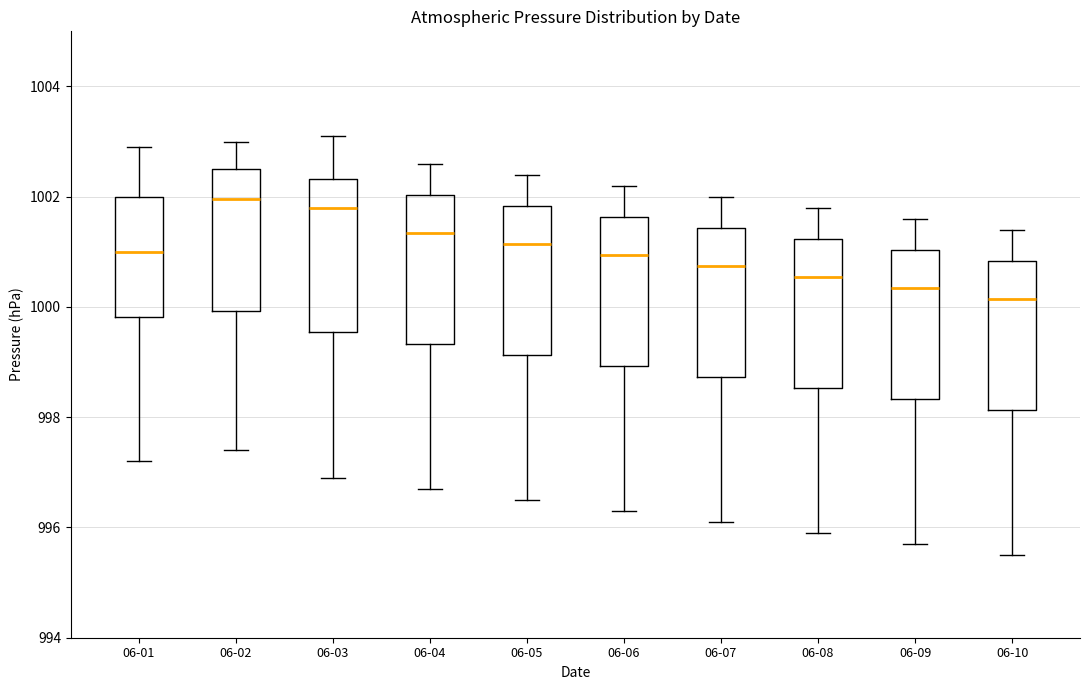

Where does the median line of the box for 06-09 sit on the y-axis? The values are not printed on the chart, so give them approximately, as read against the axis.

1000.4